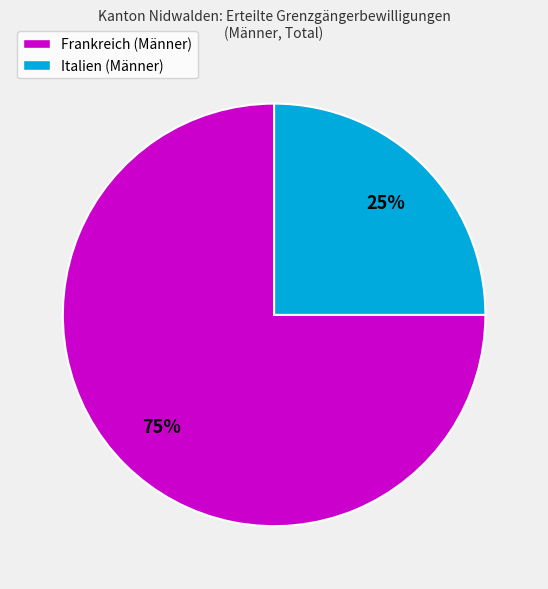

To the nearest percent, what portion does Frankreich represent?

75%